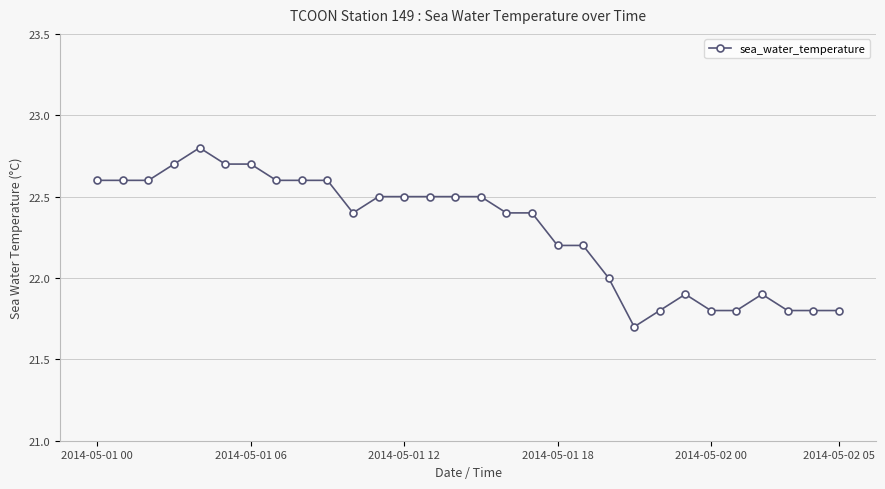

What is the sum of all values?

668.9